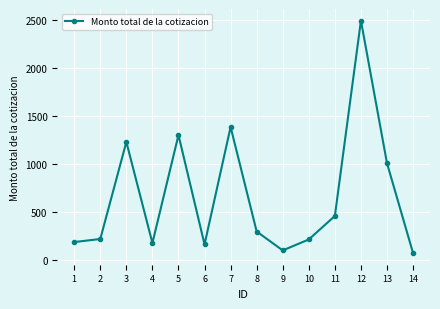

How many distinct data groups are displayed?

1